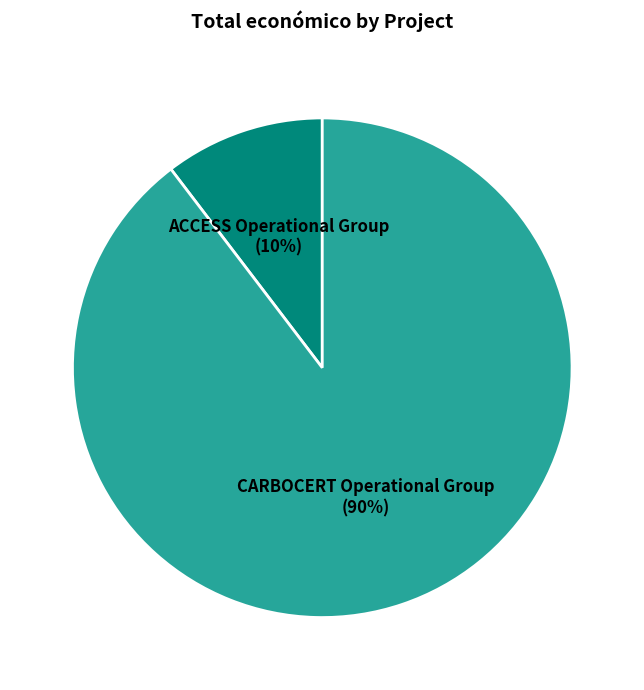

To the nearest percent, what is the average slice percentage?

50%